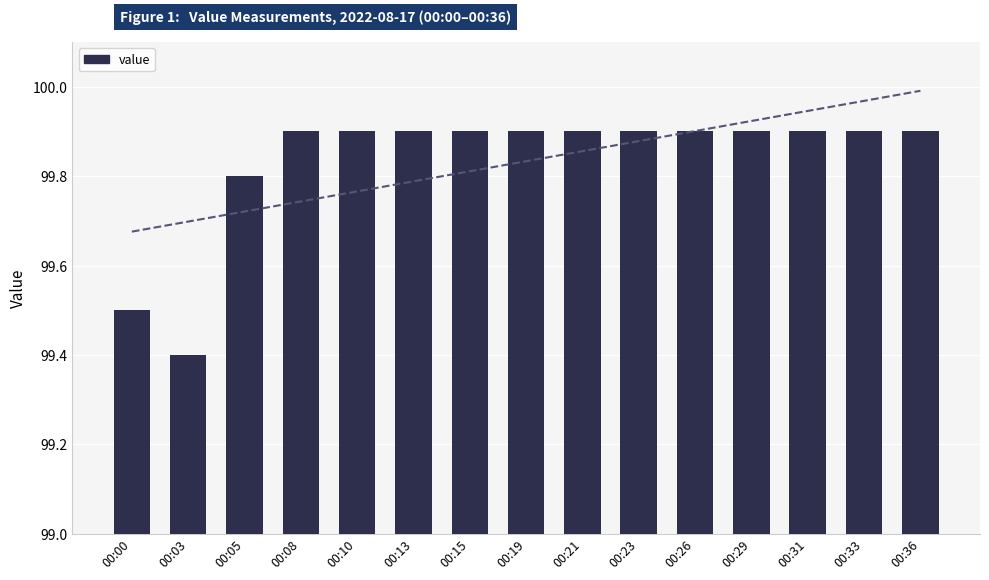

What is the sum of the values at 00:26 and 00:08?

199.8